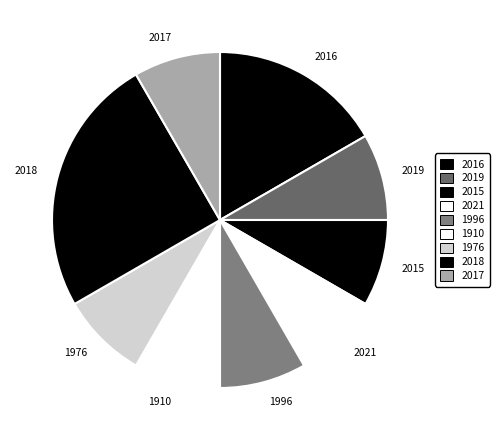

The 1996 slice represents 8% of the pie. True or false?

True